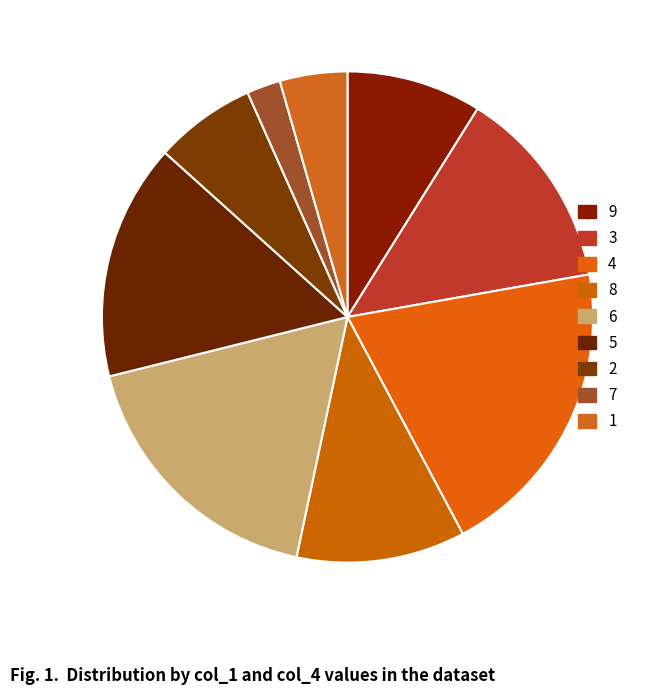

The 6 slice represents 18% of the pie. True or false?

True